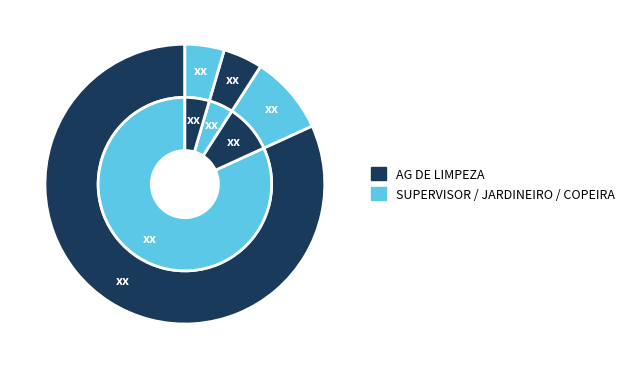

Is it true that AG DE LIMPEZA is 93% of the pie?

False